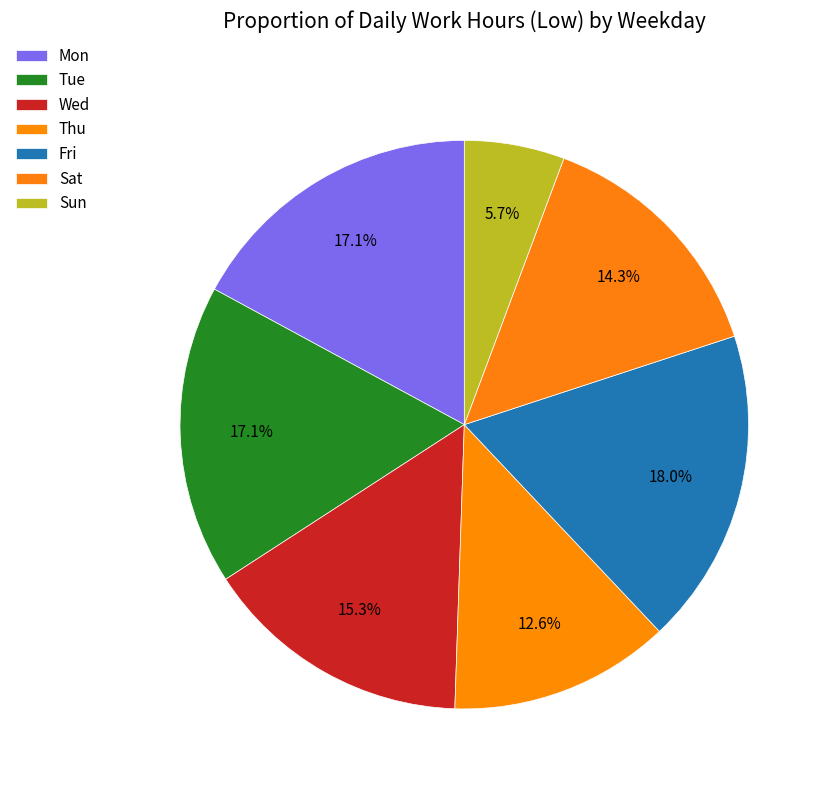

Count the number of slices in the pie.

7